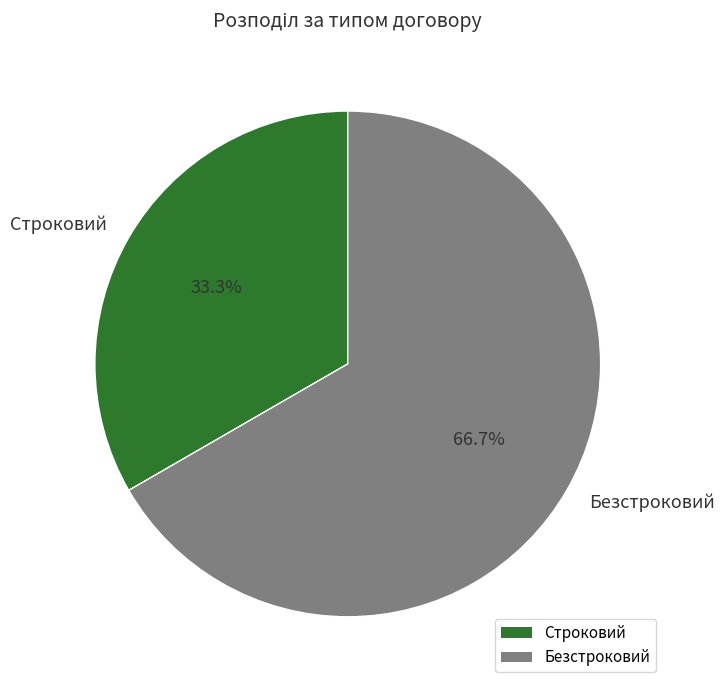

How many segments does this pie chart have?

2